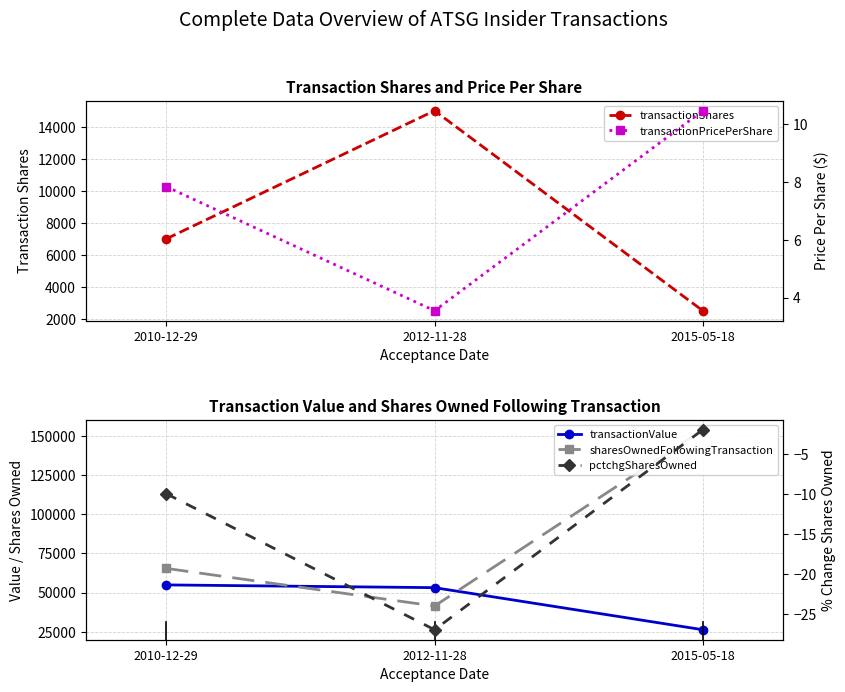

What is the sum of all transactionValue values?

134326.0